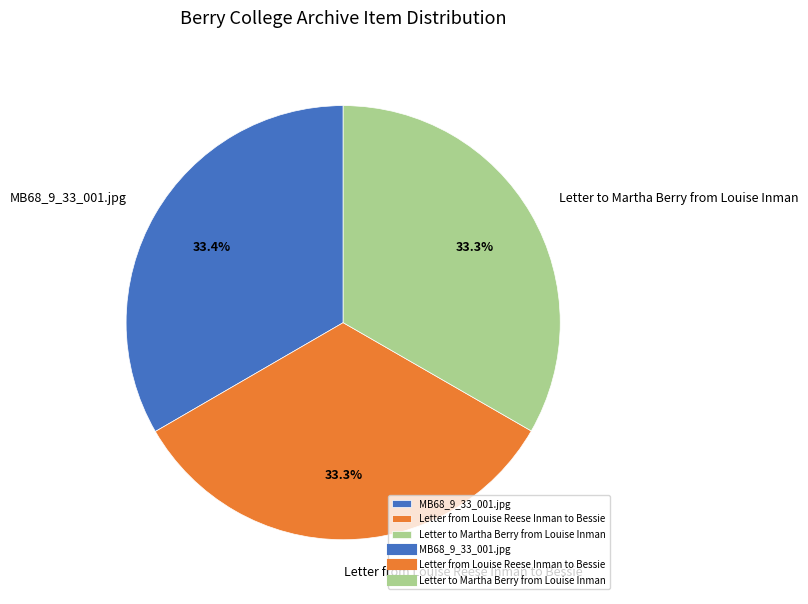

What percentage is the Letter to Martha Berry from Louise Inman slice, to the nearest percent?

33%